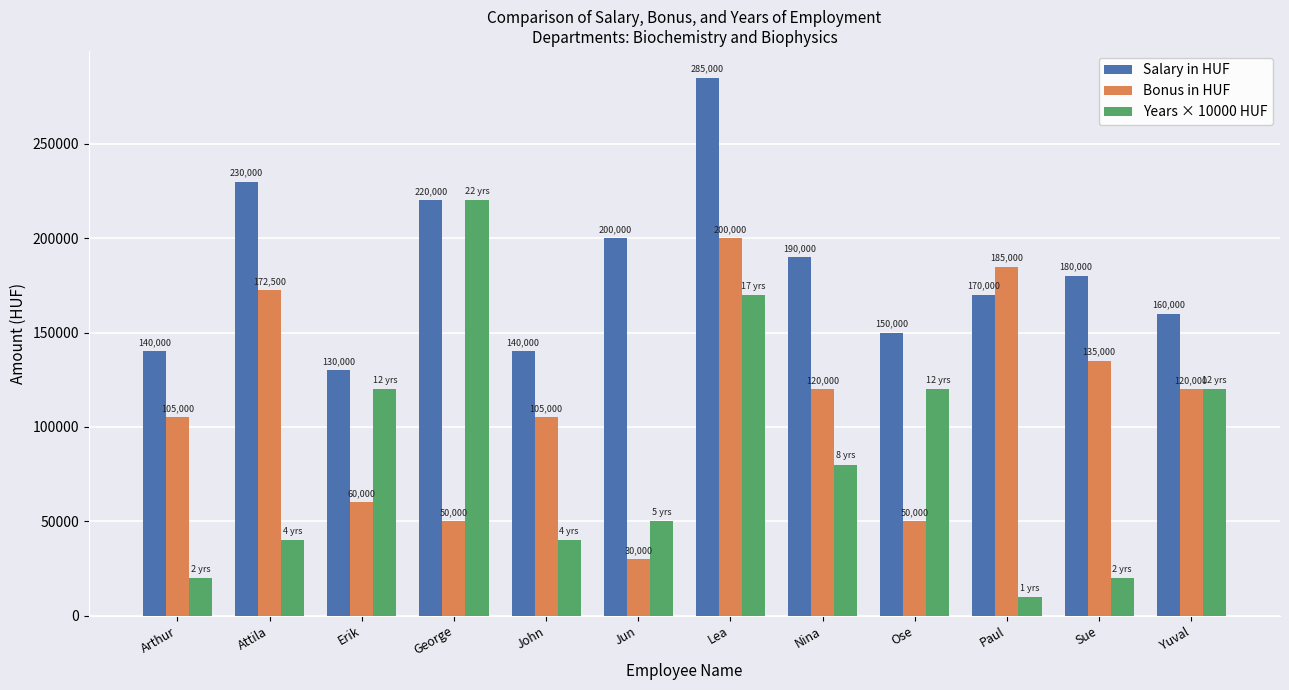

At which label does Salary in HUF reach its peak?

Lea